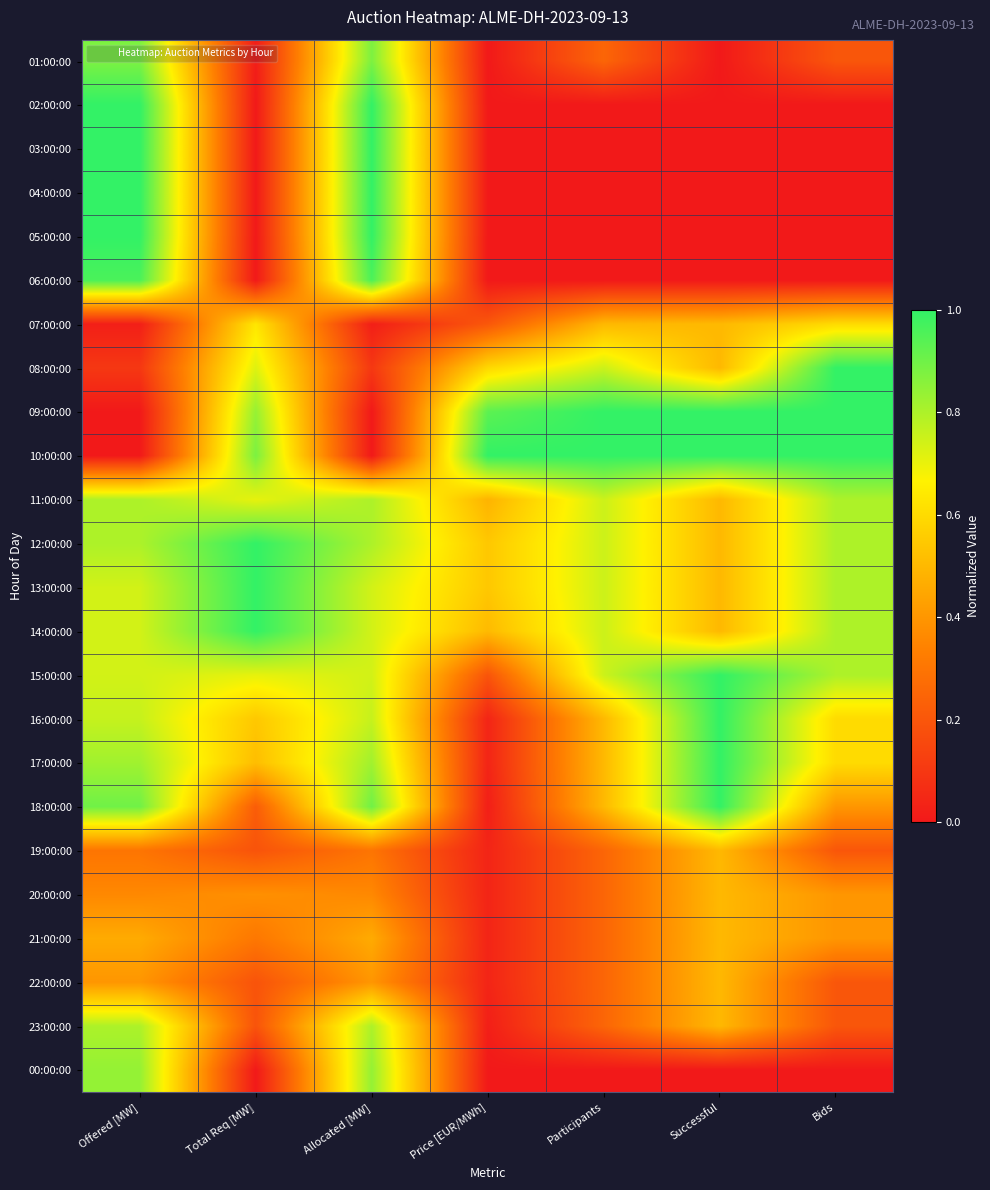

Which category has the highest value across all series?

Offered [MW]